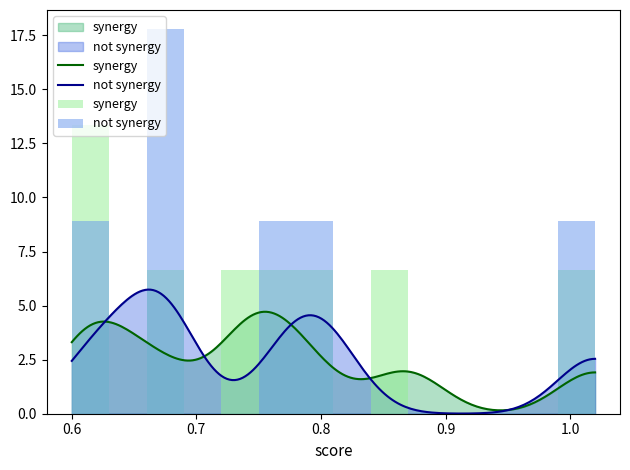

Is it true that not synergy equals 8.9 at 13?

True